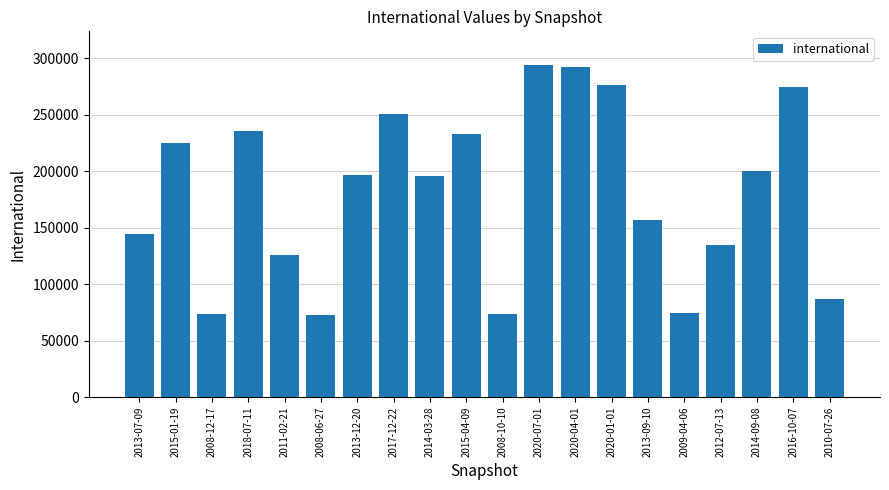

How many values are below 196466?

10